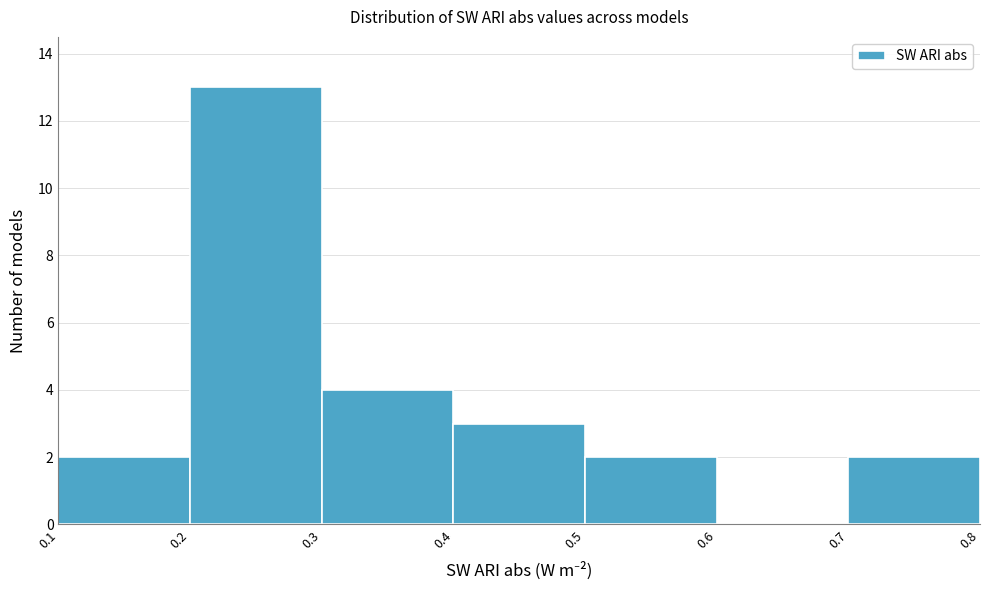

Reading left to right, transcribe this chart: for each bar, give the range it covers on the x-axis and its height. The values are not printed on the chart, so give them approximately, as read against the axis.

0.1 to 0.2: 2
0.2 to 0.3: 13
0.3 to 0.4: 4
0.4 to 0.5: 3
0.5 to 0.6: 2
0.6 to 0.7: 0
0.7 to 0.8: 2